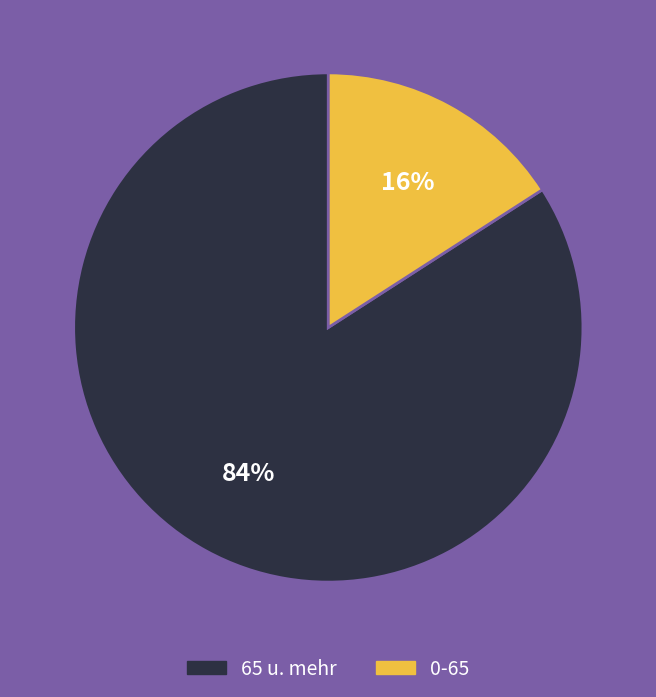

Is there any slice that represents more than half of the pie?

Yes